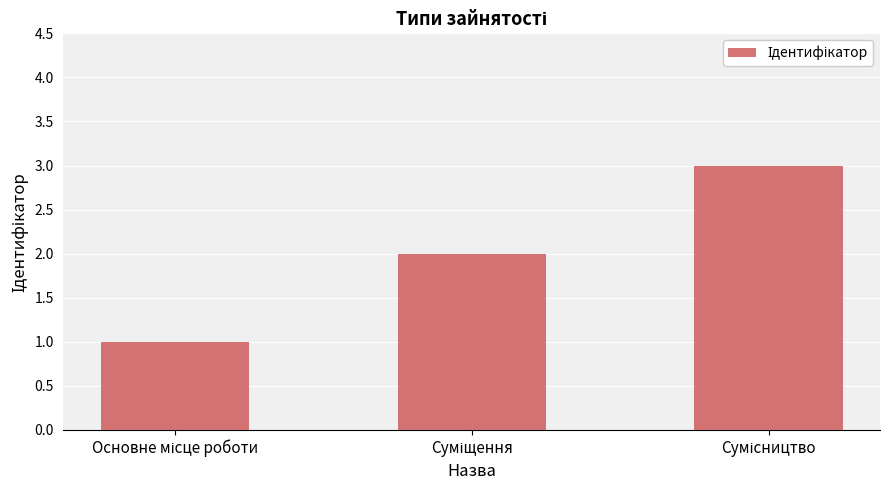

What is the maximum value shown in the chart?

3